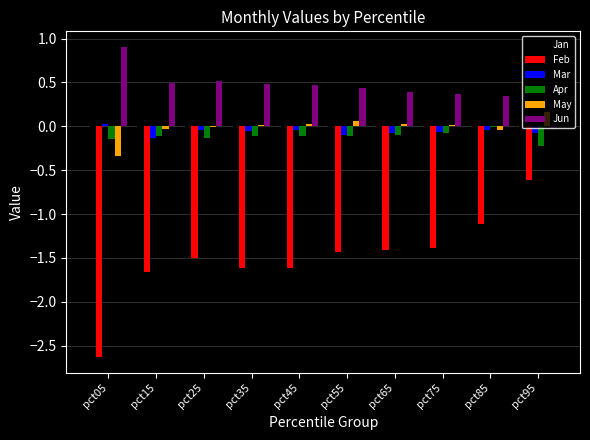

Between pct05 and pct15, which series saw the biggest shift?

Feb